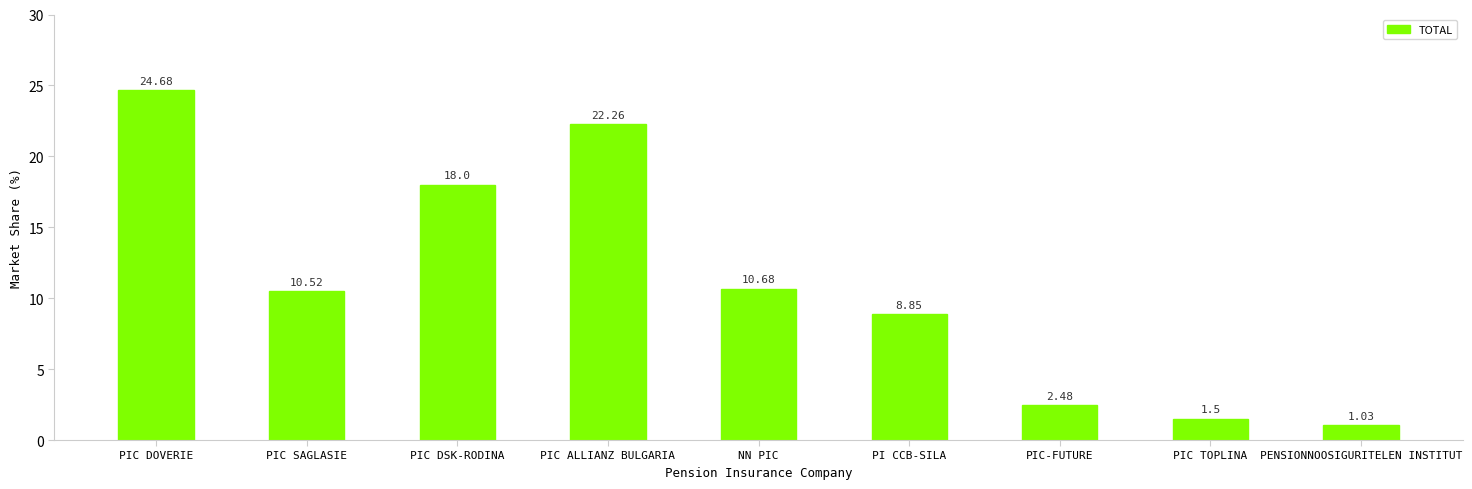

Is it true that the value at PIC DSK-RODINA is 11.4?

False